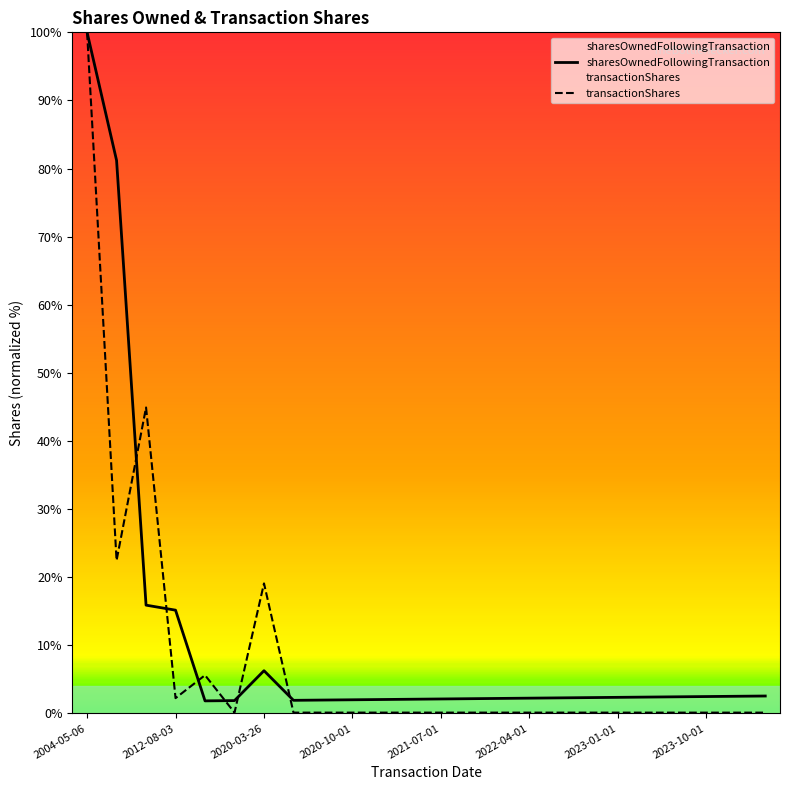

Reading left to right, extract all data points from this chart.

100.0	81.2	15.9	15.2	1.8	1.9	6.3	1.9	2.0	2.0	2.0	2.1	2.1	2.2	2.2	2.2	2.3	2.3	2.4	2.4	2.4	2.5	2.5	2.6